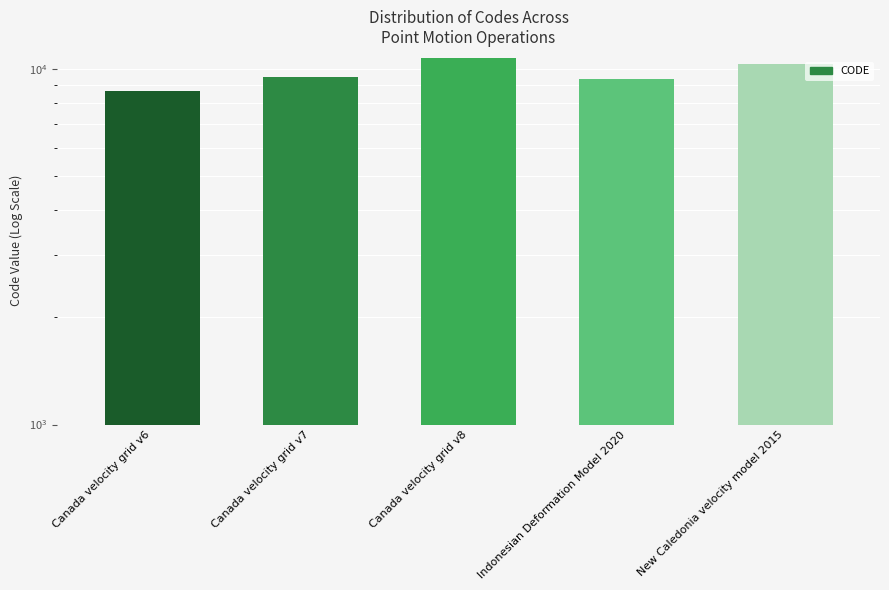

The chart shows a value of 10323 at New Caledonia velocity model 2015. True or false?

True